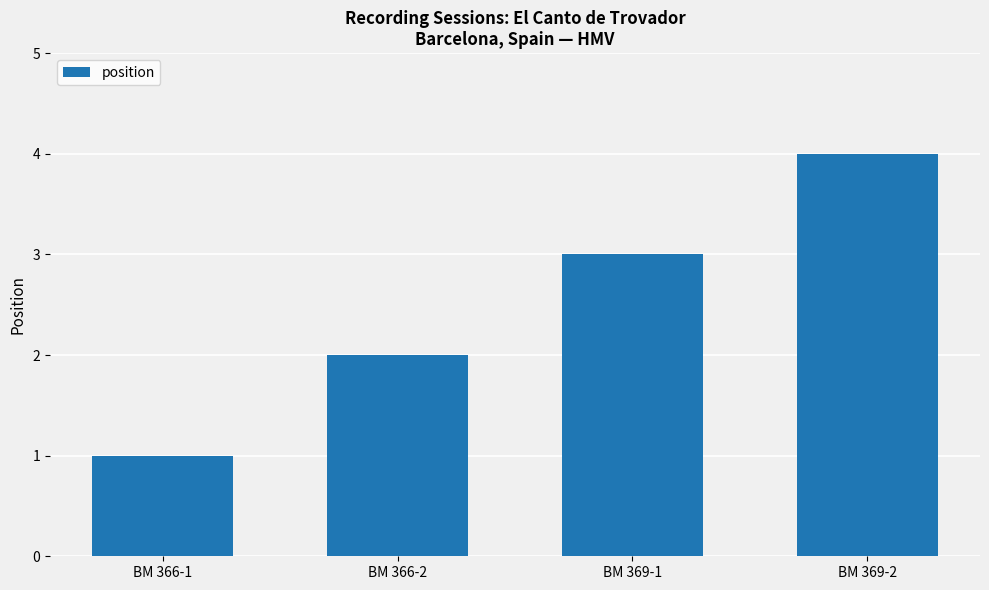

The chart shows a value of 4 at BM 366-2. True or false?

False